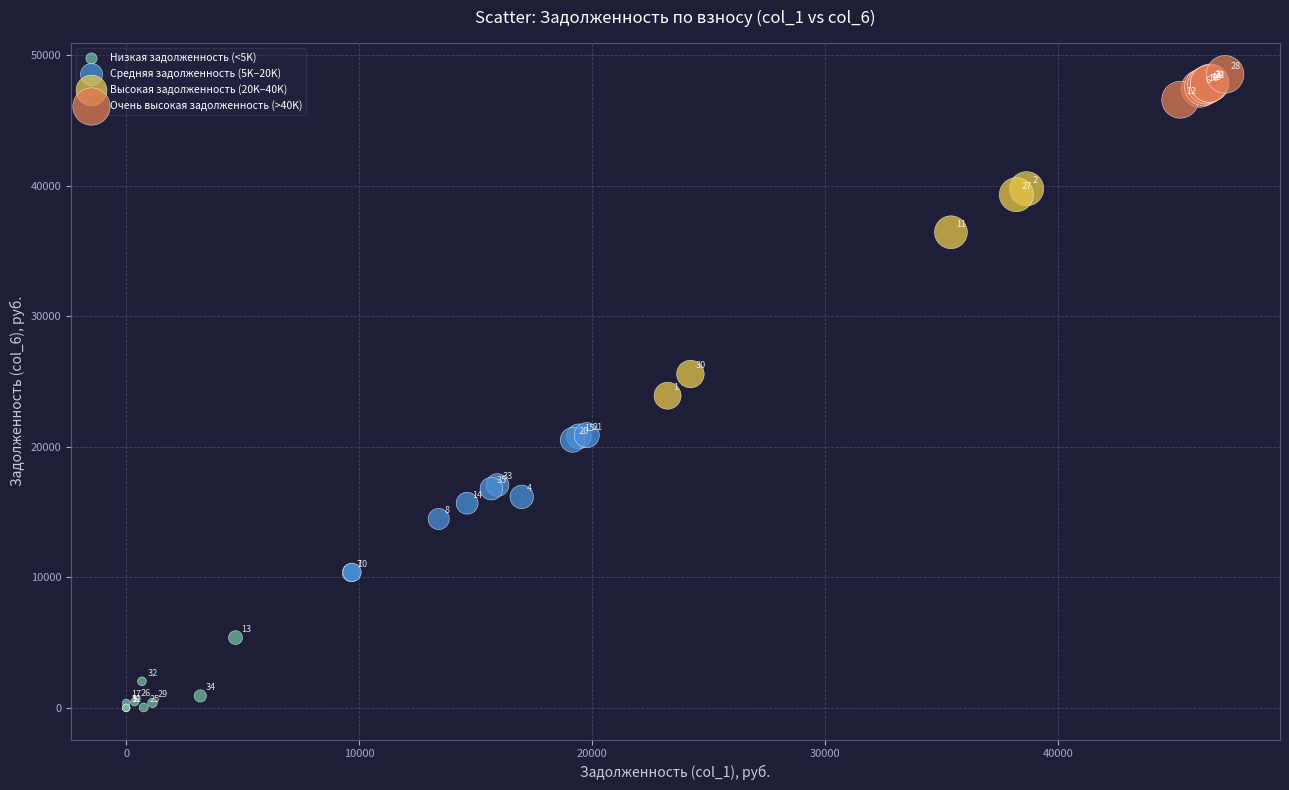

Which series reaches the maximum Y coordinate?

Очень высокая задолженность (>40K)